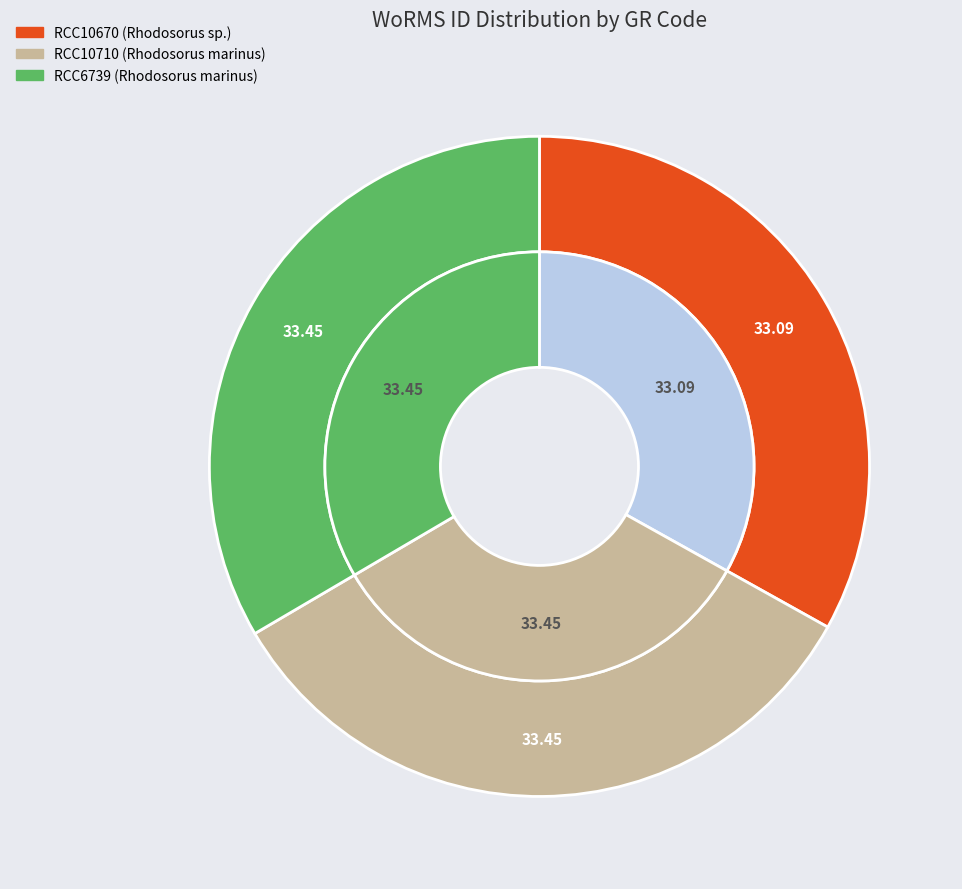

To the nearest percent, what is the combined percentage of RCC10670 and RCC6739?

67%